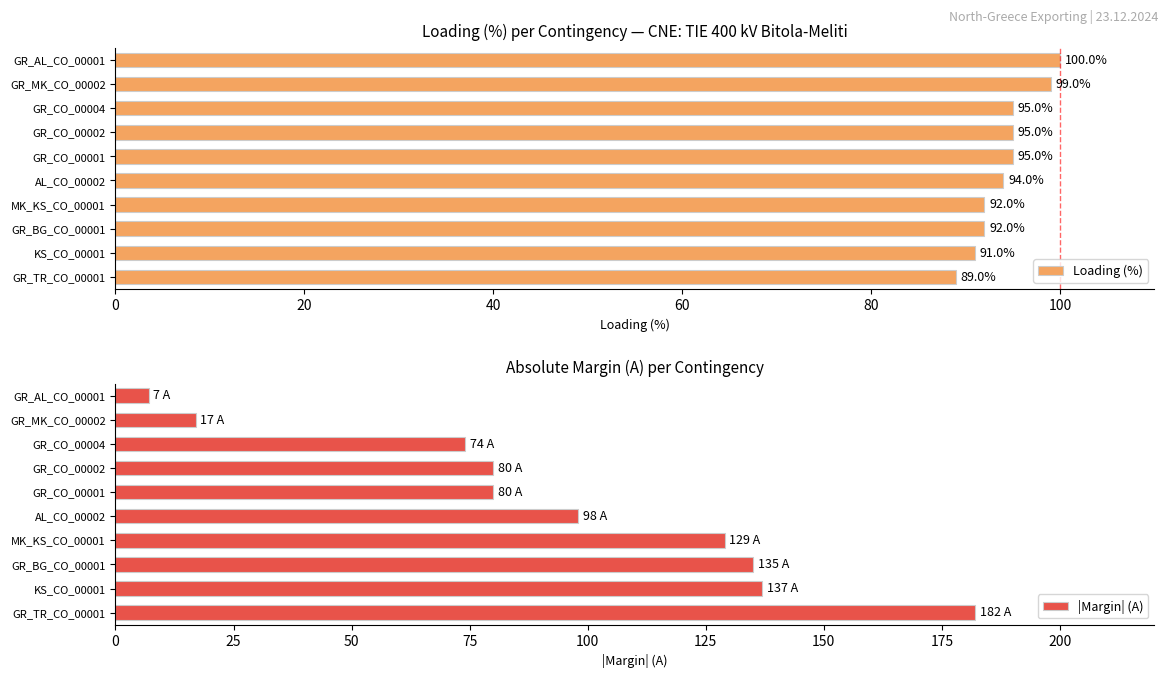

What is the difference between the second highest and second lowest values in the |Margin| (A) series?

120